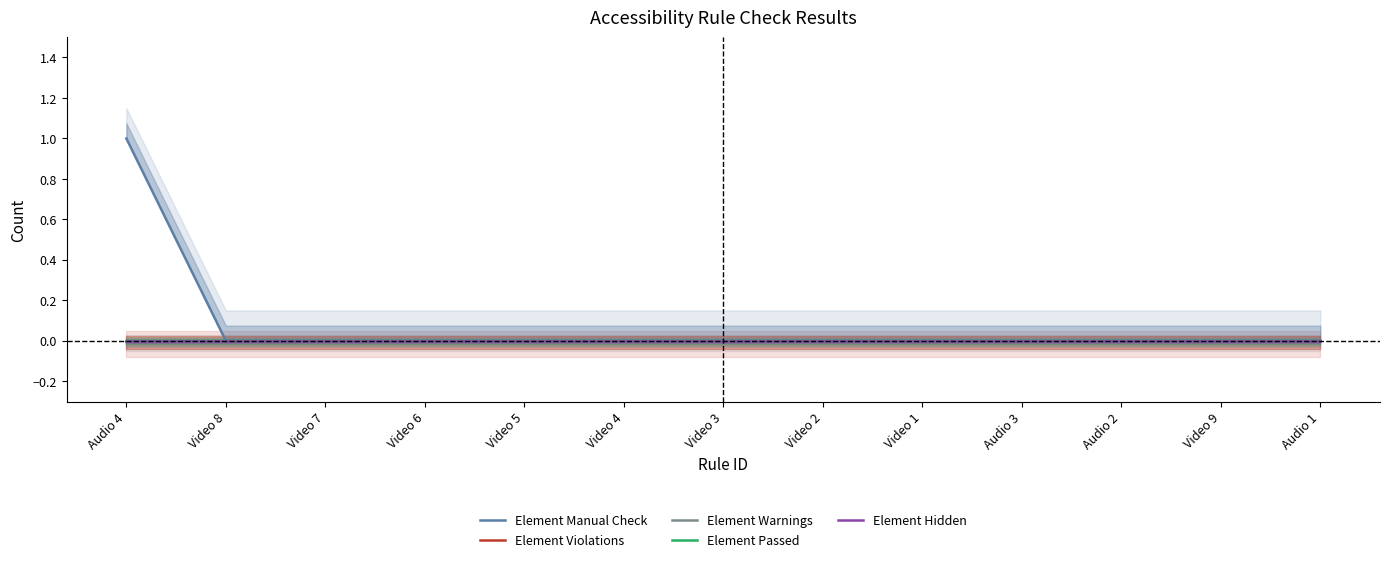

What position from the left is Audio 3?

10